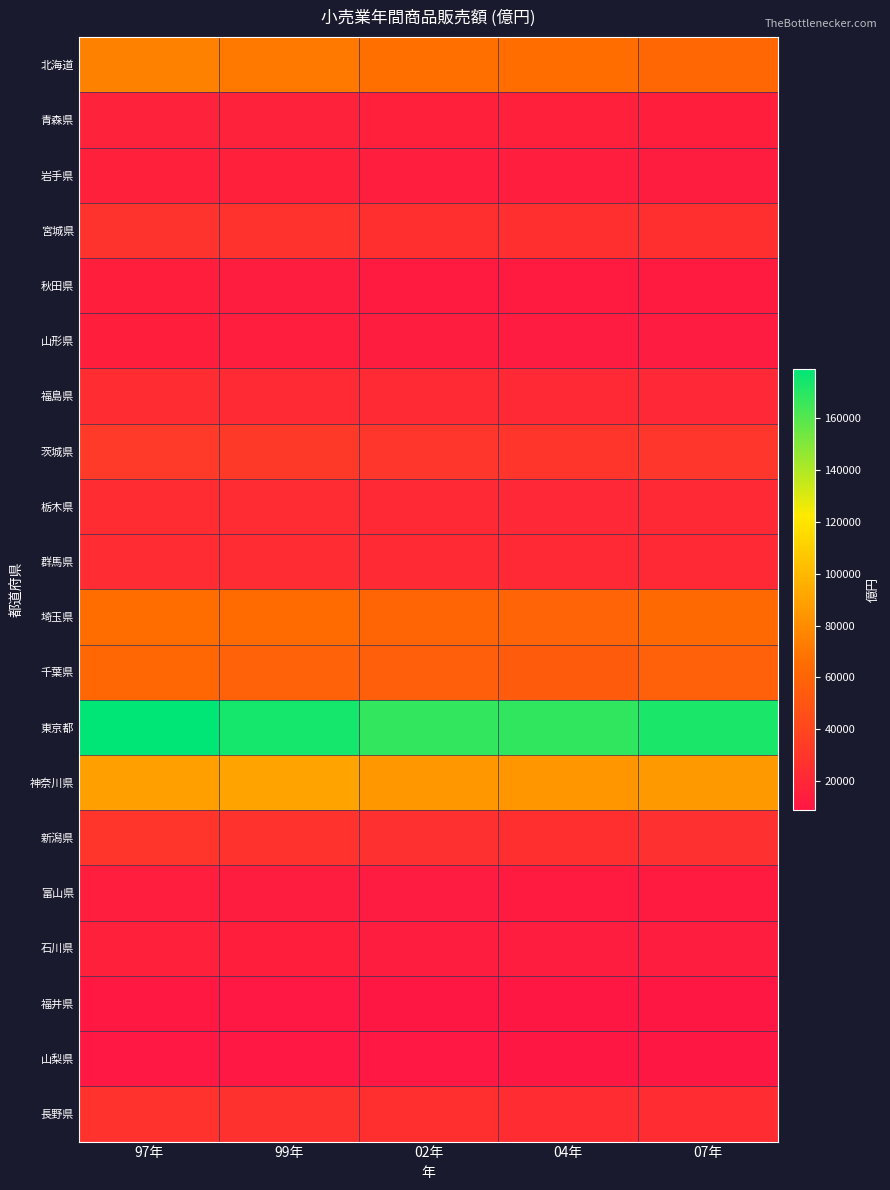

Which series has the largest total across all categories?

東京都